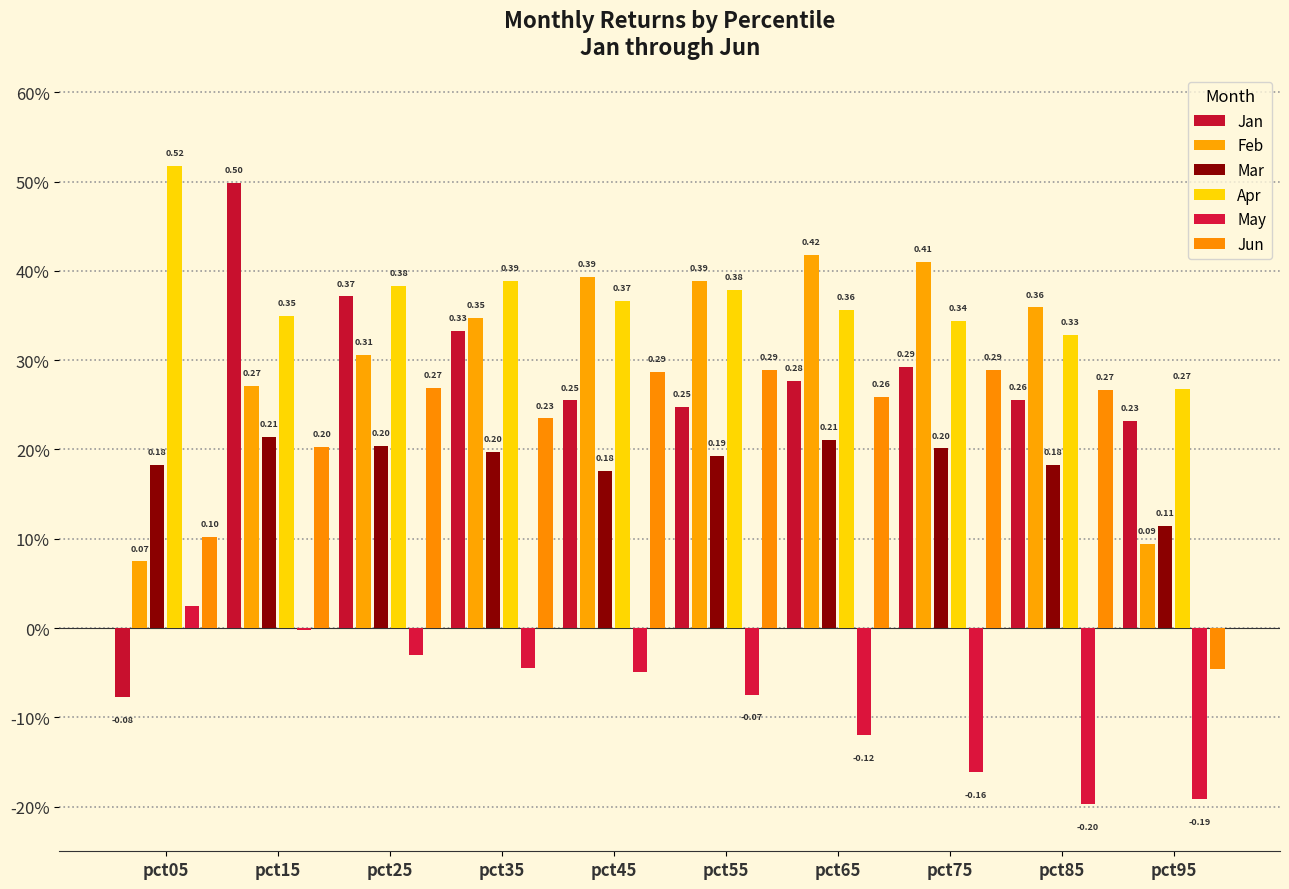

At how many categories does at least one series exceed 0?

10